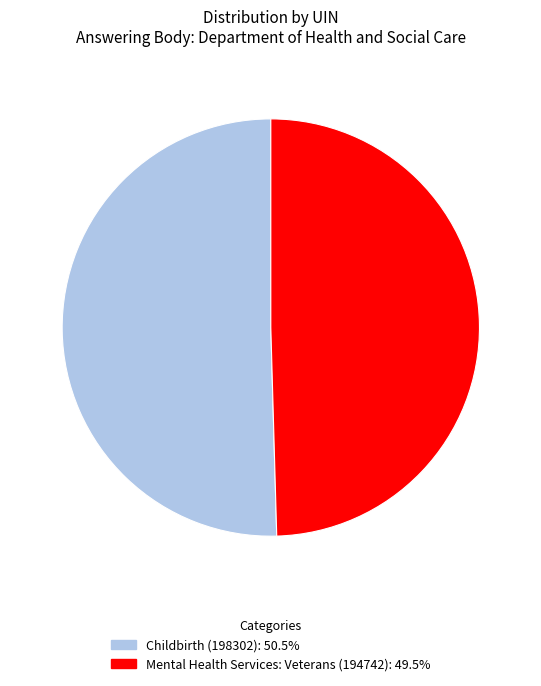

Which slice is the smallest?

Mental Health Services: Veterans (194742)